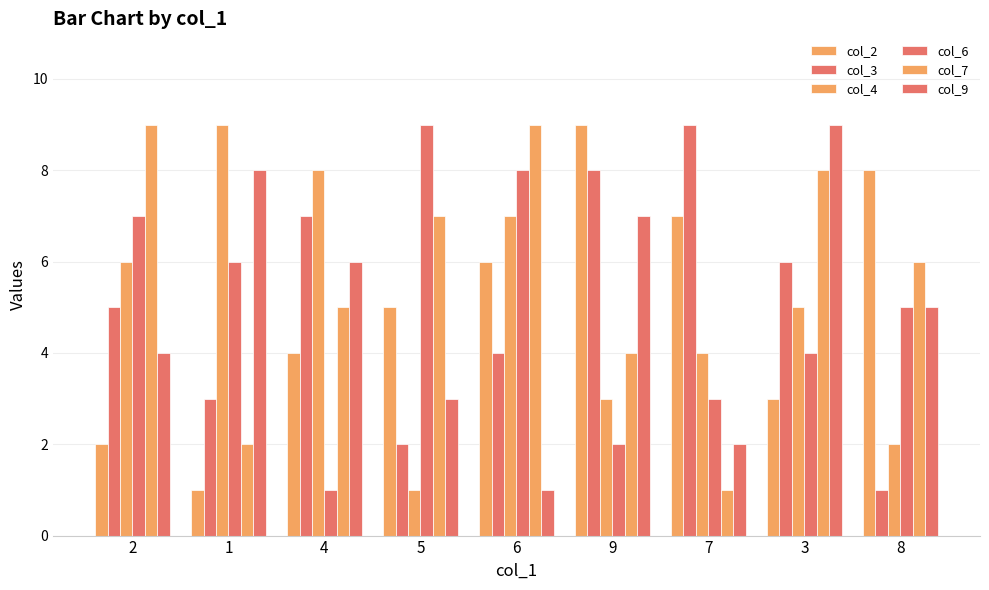

At how many categories does at least one series exceed 6?

9